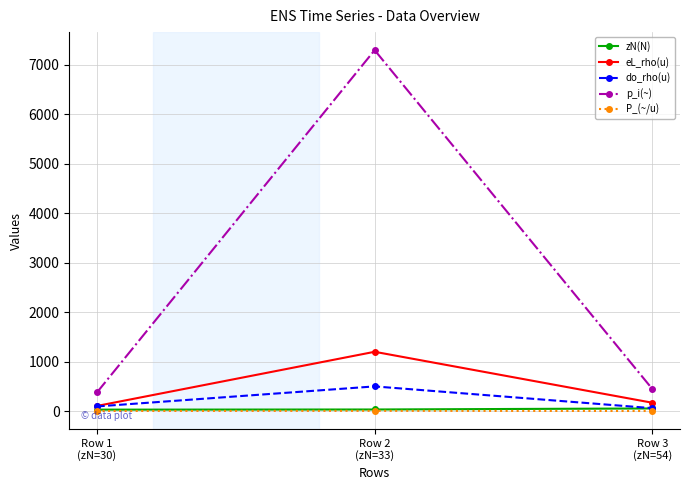

Which series has the largest total across all categories?

p_i(~)